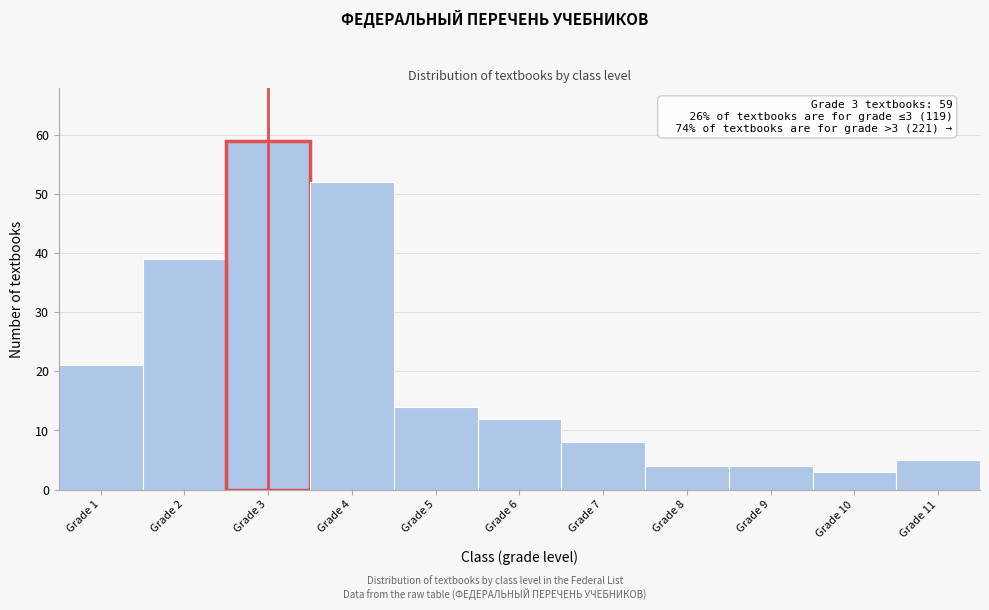

Reading left to right, extract all data points from this chart.

21	39	59	52	14	12	8	4	4	3	5